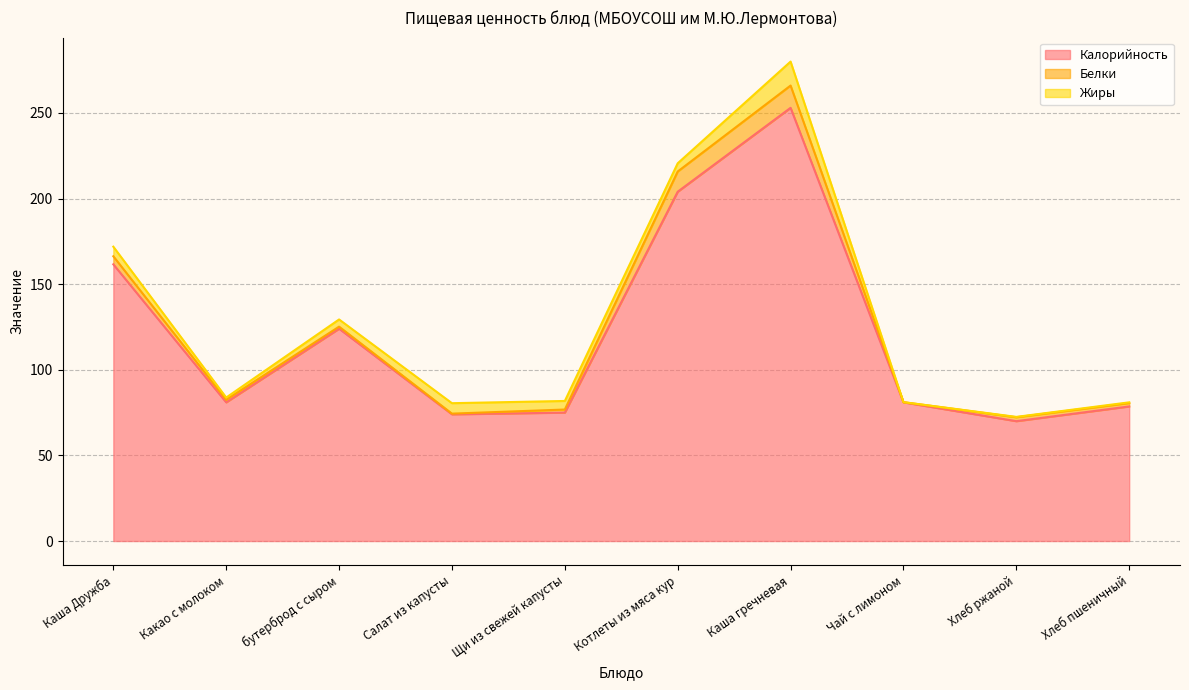

Between Какао с молоком and бутерброд с сыром, which series saw the biggest shift?

Калорийность